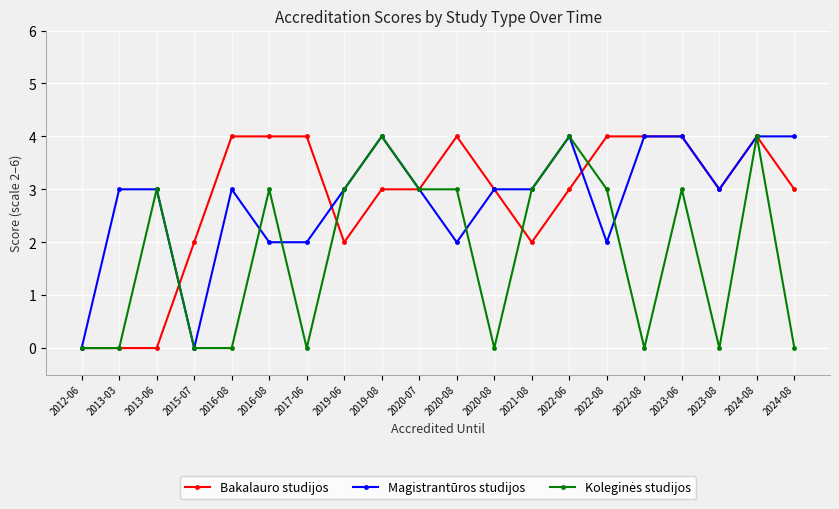

What is the maximum value for Bakalauro studijos?

4